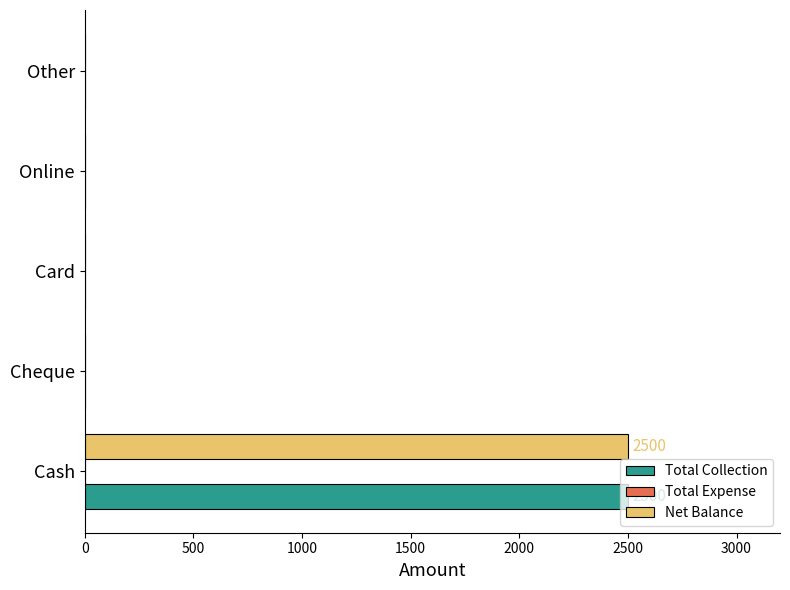

The Total Collection series shows 869 at Other. True or false?

False